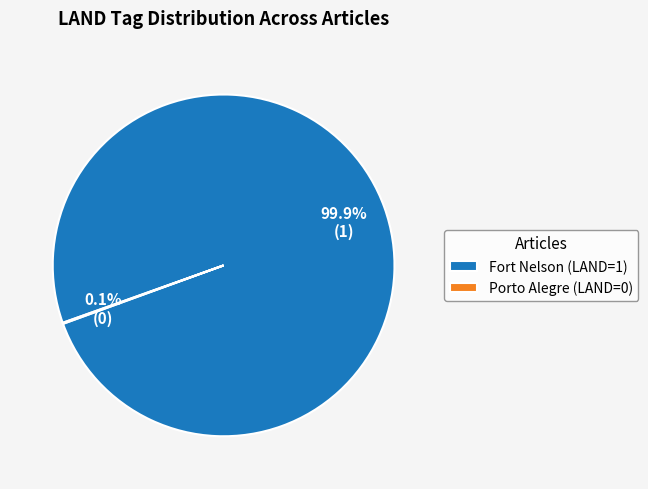

Which category accounts for the majority?

Fort Nelson (LAND=1)